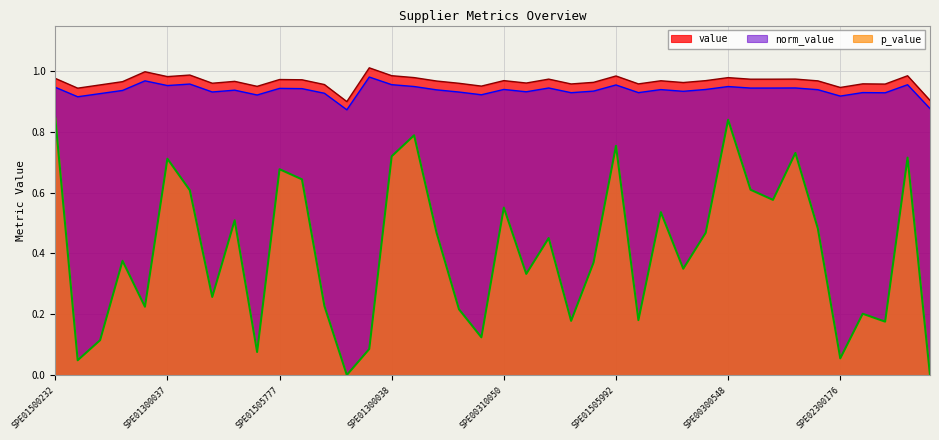

What is the total value across all series at SPE01300038?

2.7